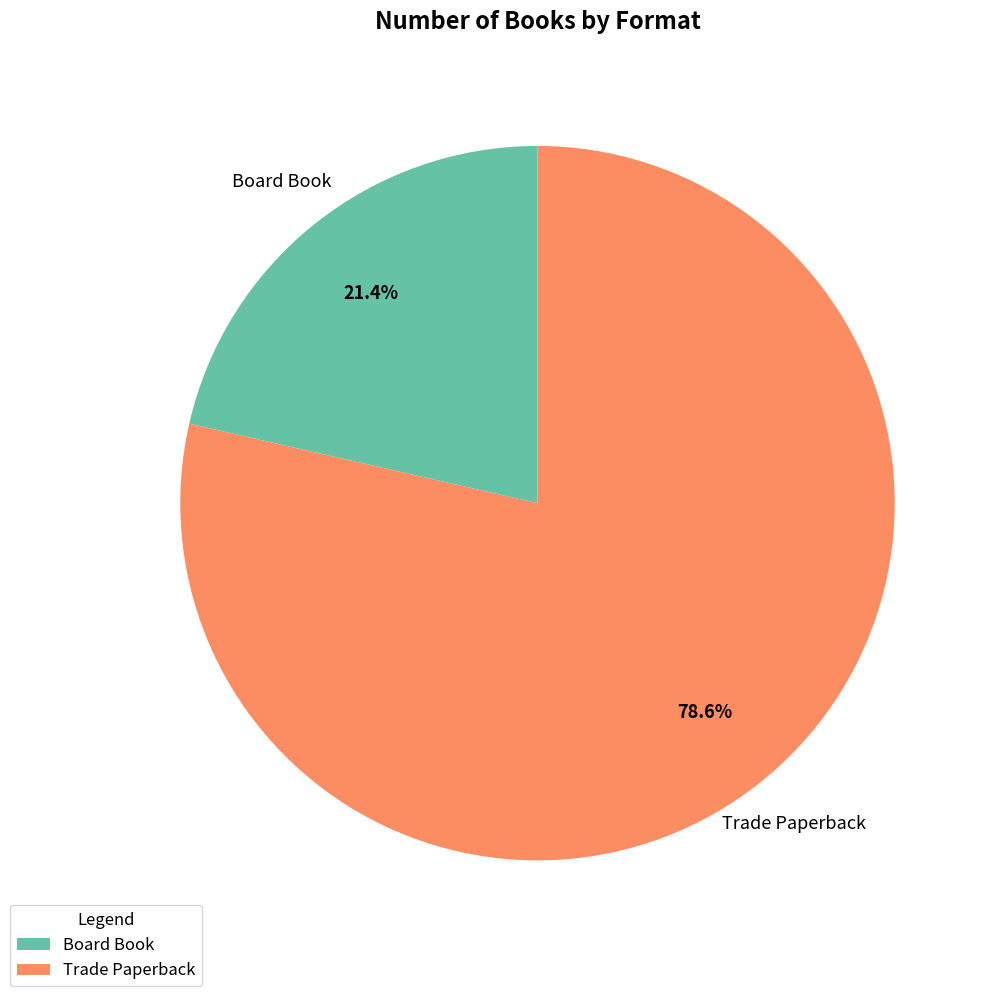

How many segments does this pie chart have?

2